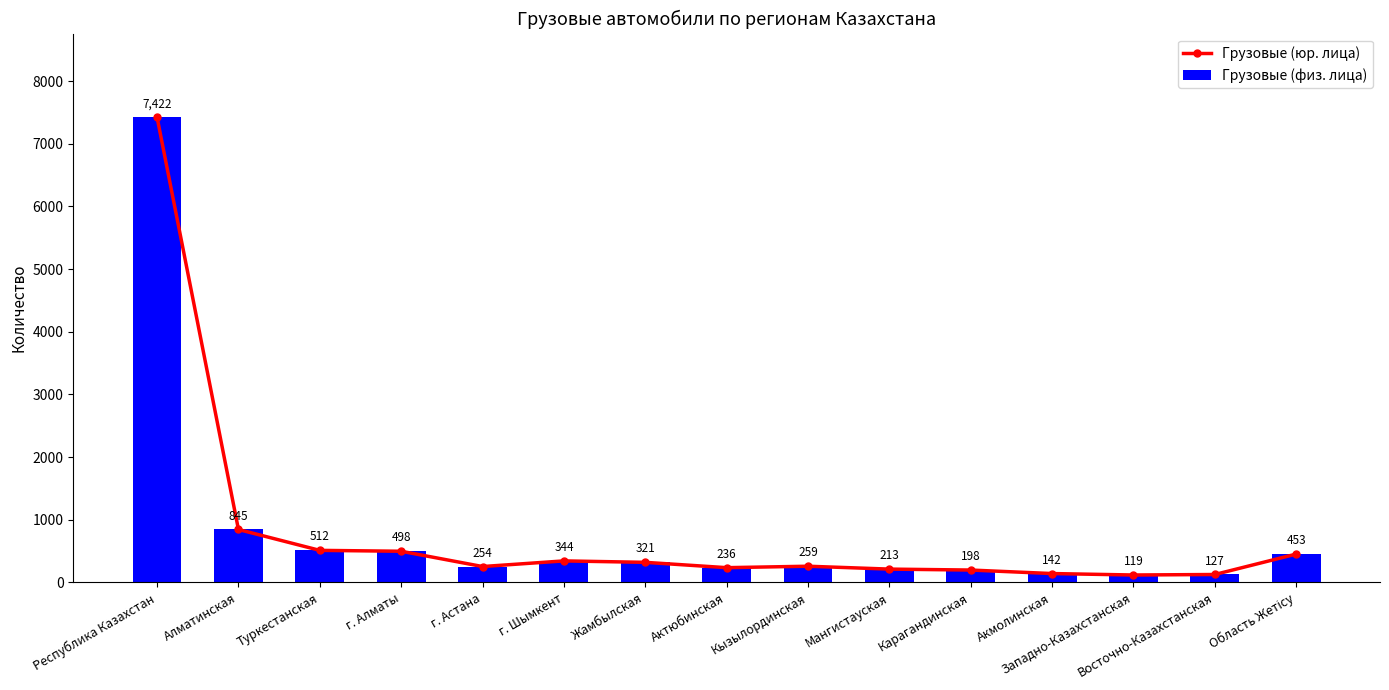

Where is Грузовые (юр. лица) nearest to the value 3770?

Алматинская